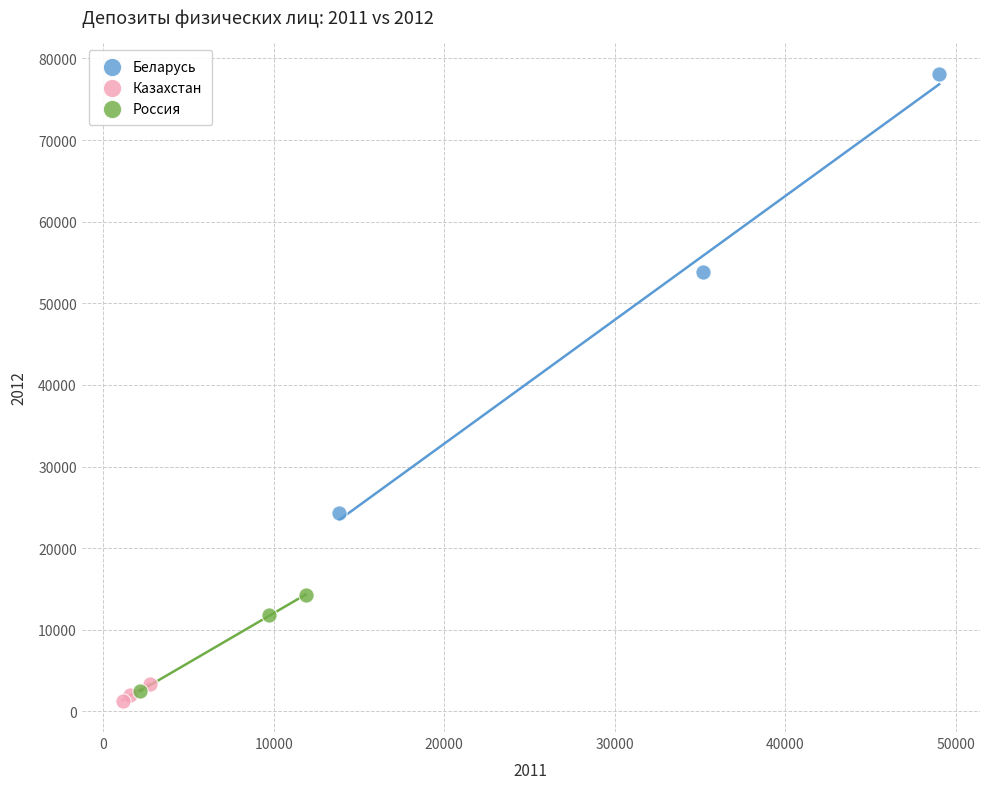

Which series reaches the maximum Y coordinate?

Беларусь